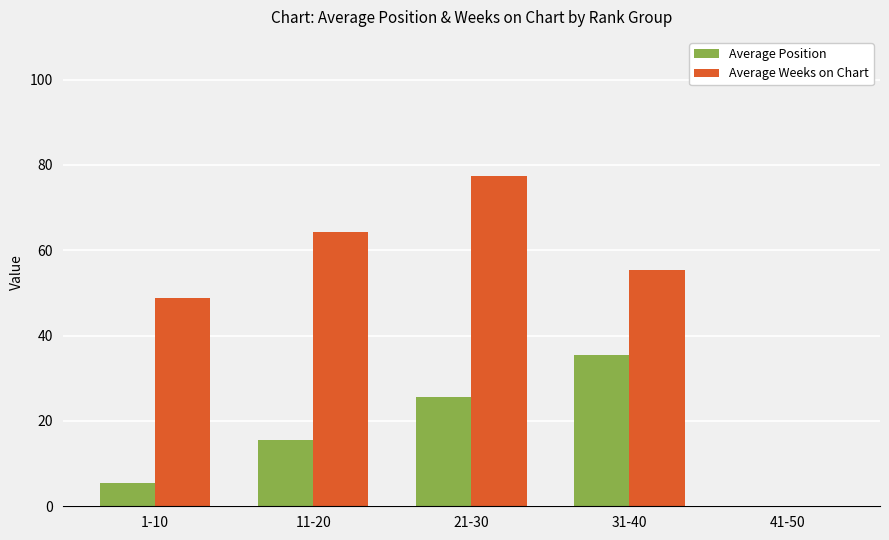

How many positive values does the Average Position series have?

4